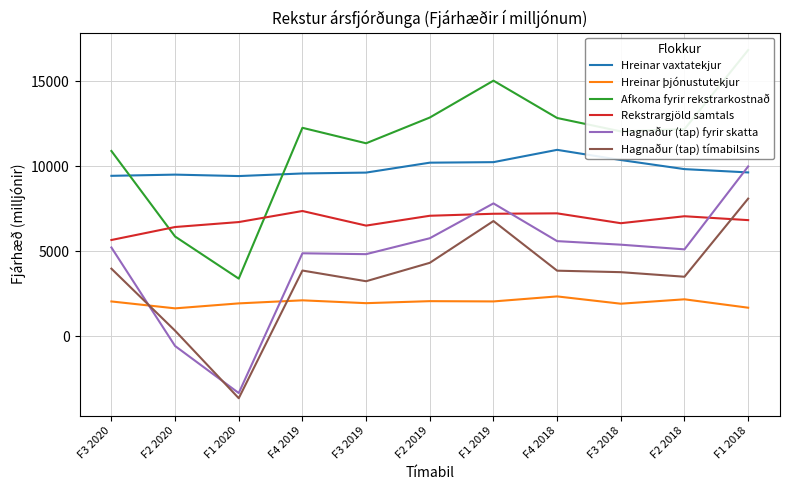

What is the difference between the maximum and minimum values in the Hagnaður (tap) fyrir skatta series?

13318